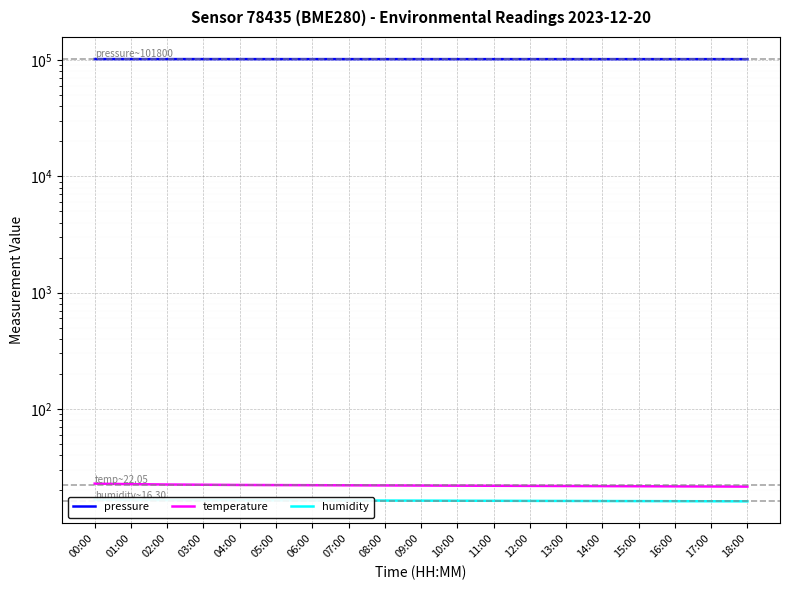

True or false: humidity has a value of 5.8 at 18:00.

False